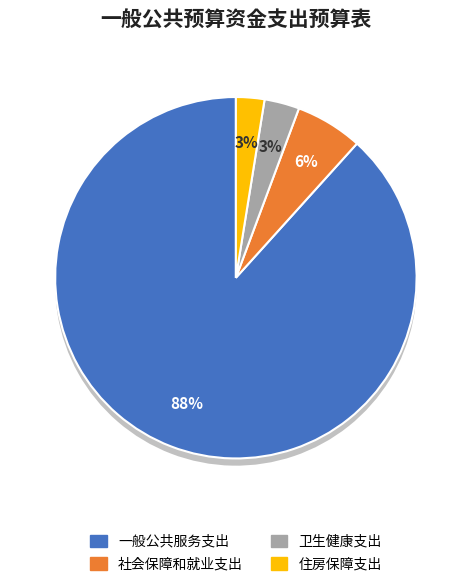

To the nearest percent, what percentage of the pie is 住房保障支出?

3%